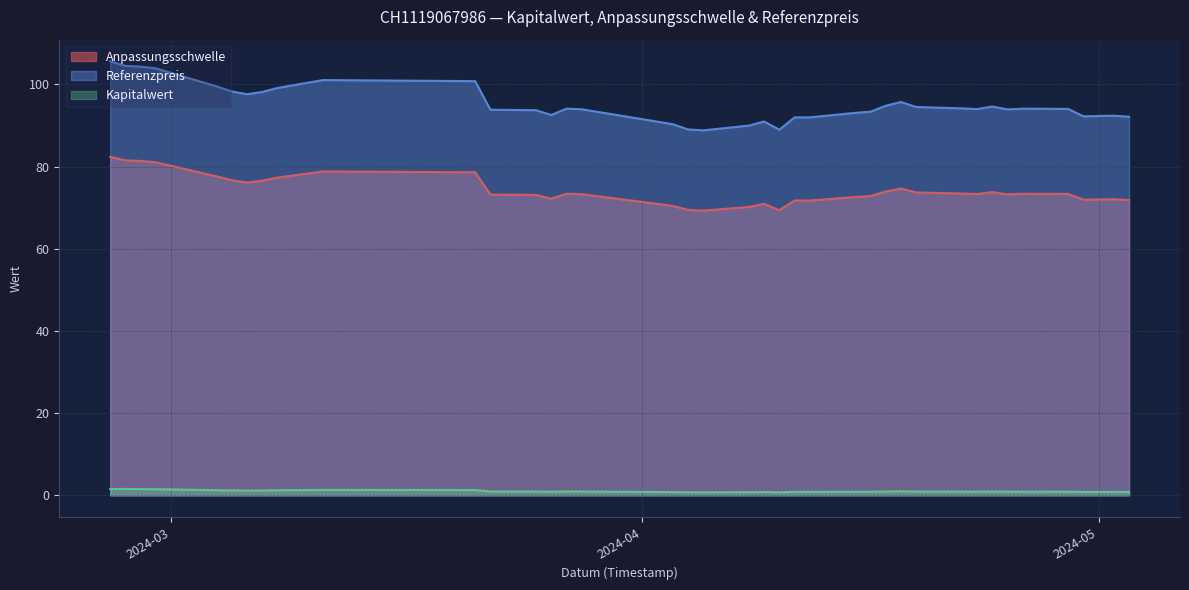

How many interior local peaks does the Referenzpreis series have?

7